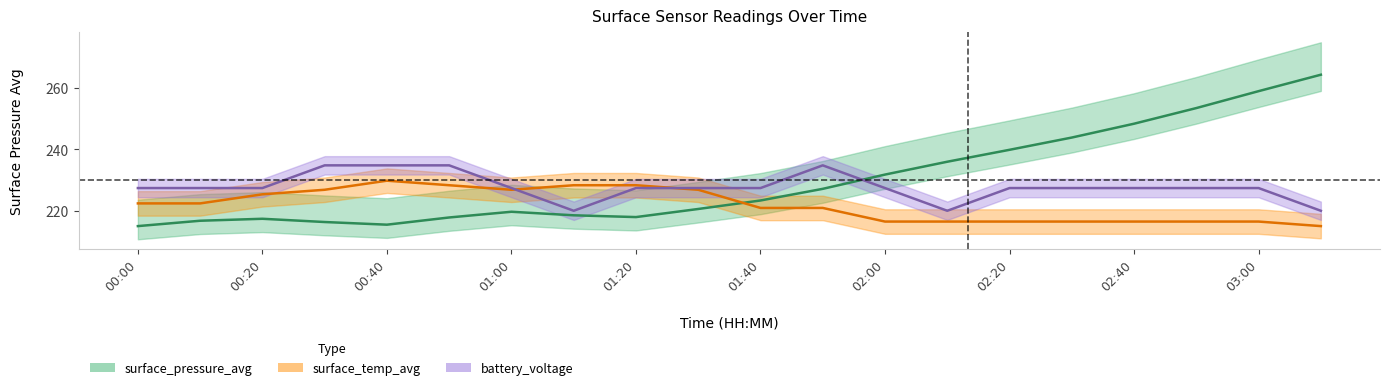

Between which two adjacent categories do surface_pressure_avg and surface_temp_avg first intersect?

9 and 10